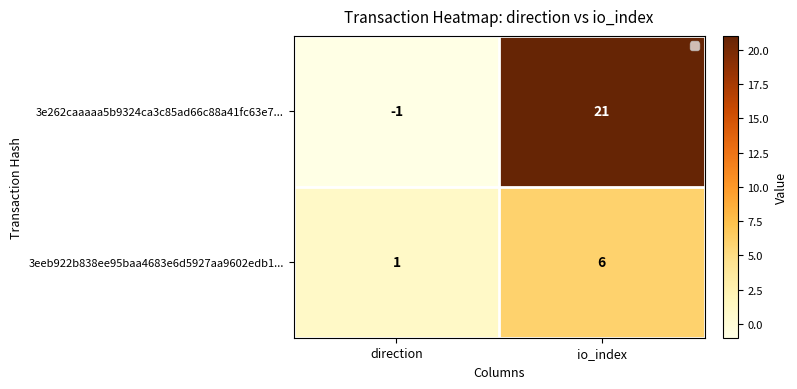

What is the total value across all series at io_index?

27